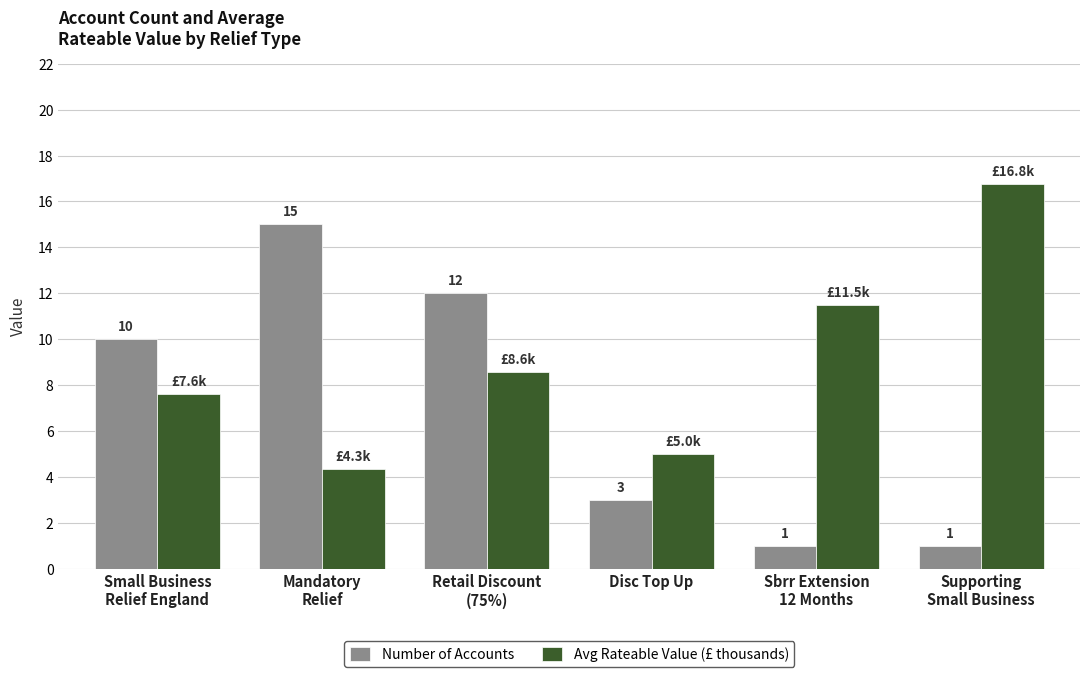

What is the value of the Number of Accounts bar at the 1st from the left?

10.0